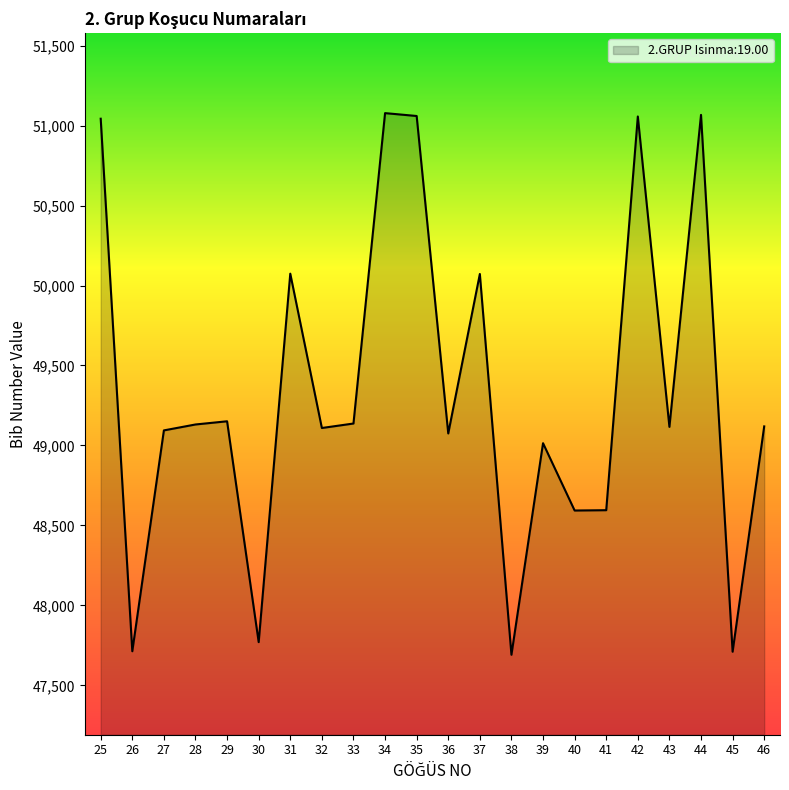

What is the change in value from 26 to 44?

+3354